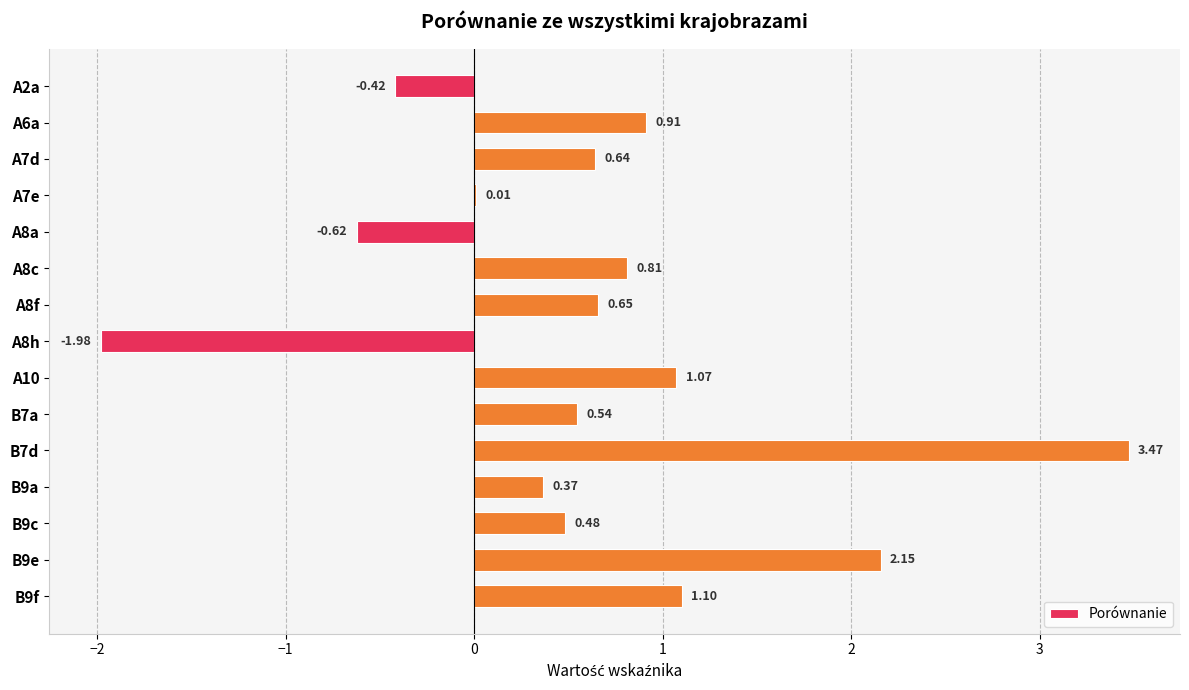

What is the sum of the values at B9e and B7a?

2.7